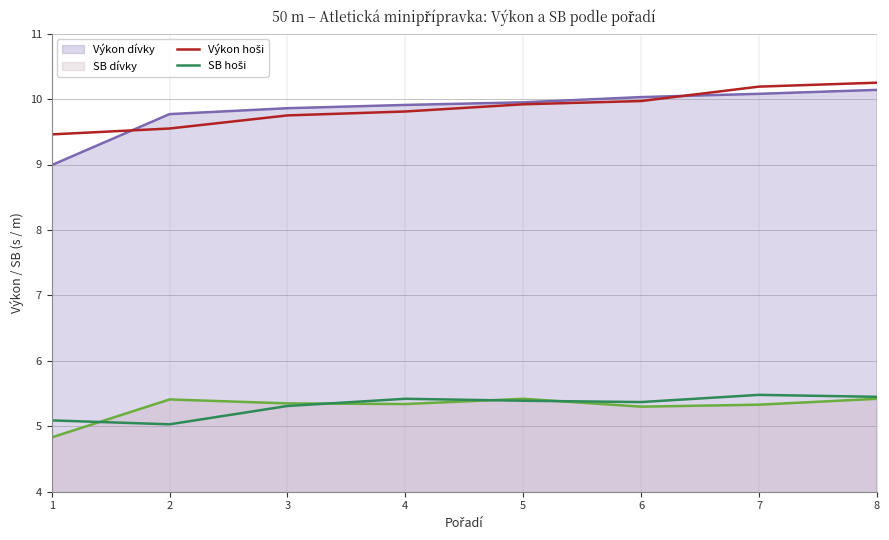

Which series has the largest range (max minus min)?

Výkon dívky